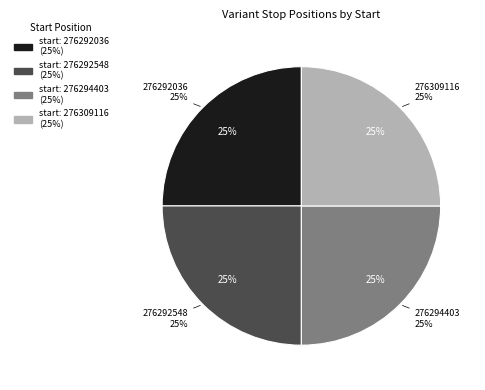

Which slice is the largest?

276309116